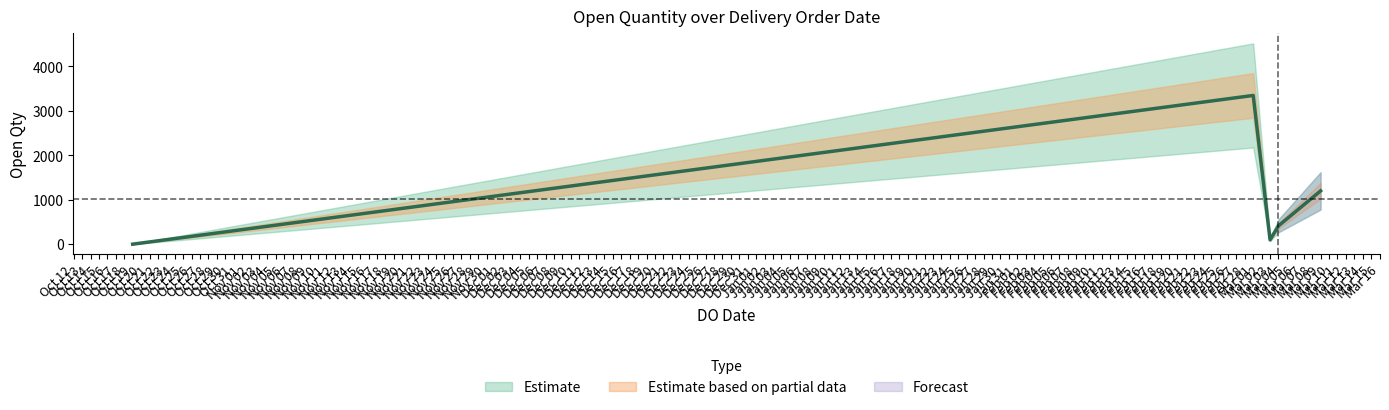

Where is the first local minimum?

04/03/2022